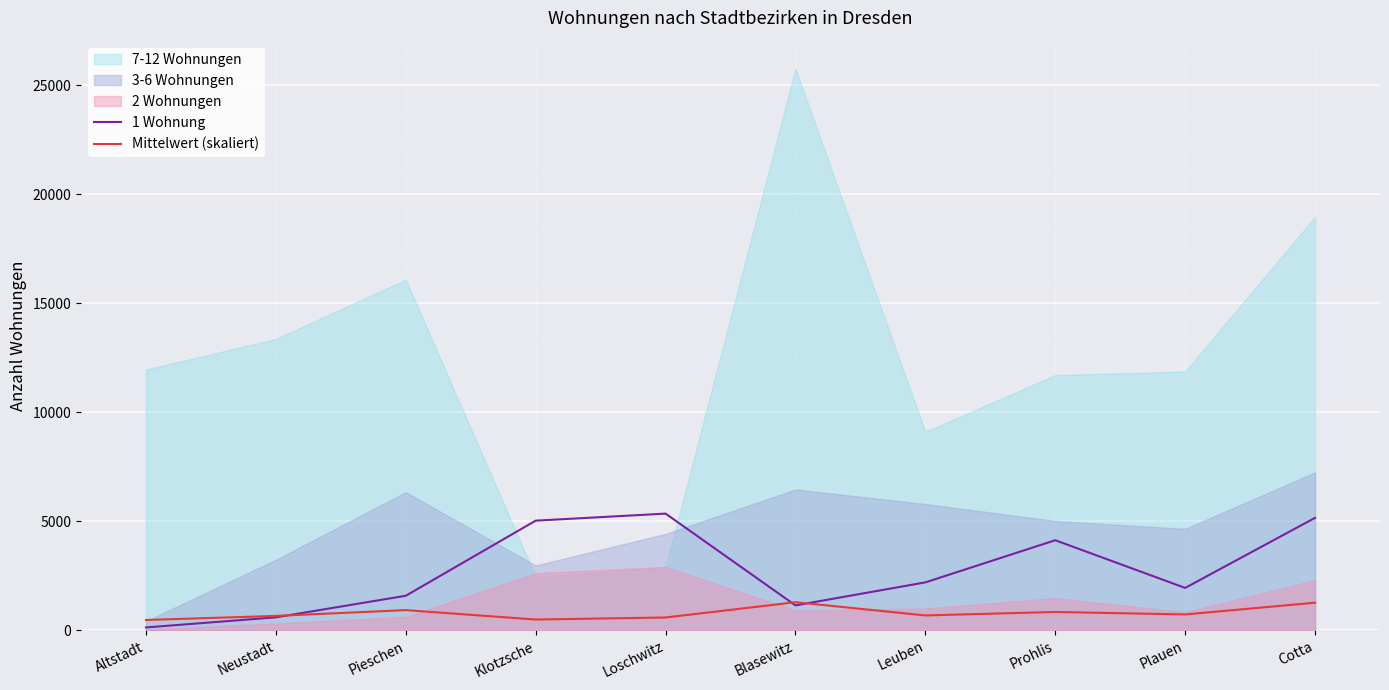

What value does the Mittelwert (skaliert) series have at Loschwitz?

583.9